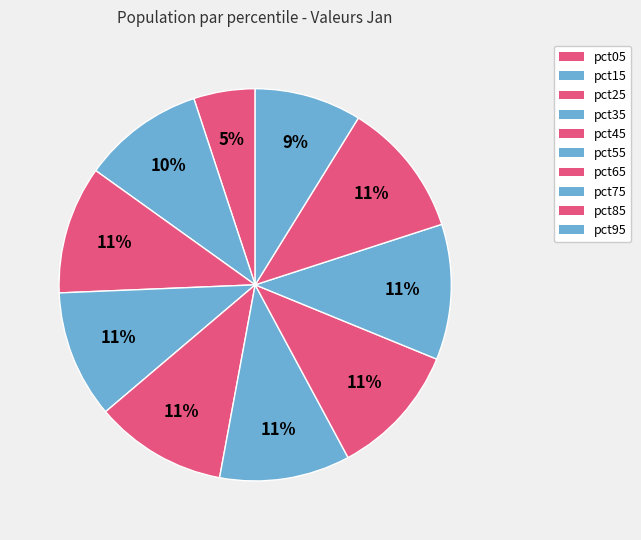

Rank the categories by value from lowest to highest.

pct05, pct95, pct15, pct35, pct25, pct55, pct45, pct65, pct75, pct85